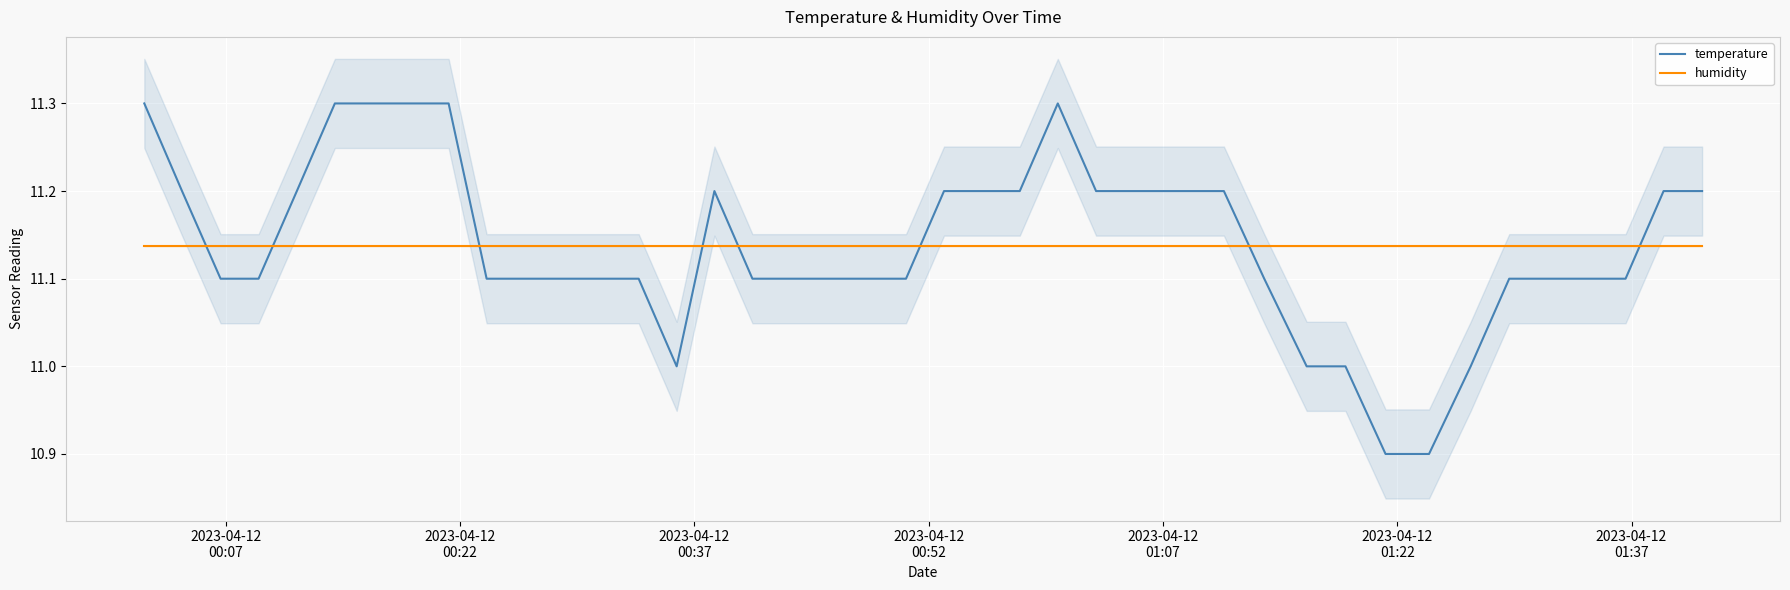

What are all the series names shown in the legend?

temperature, humidity